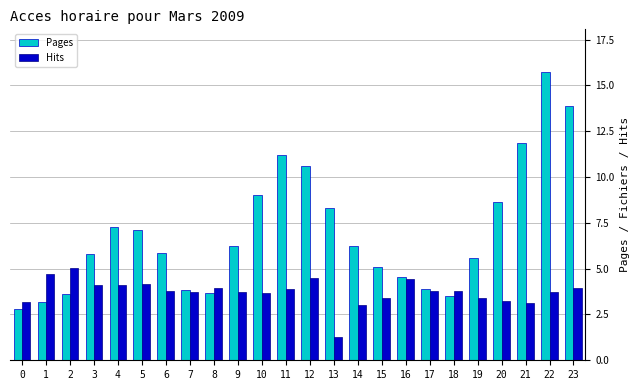

At which label does Hits reach its minimum?

13